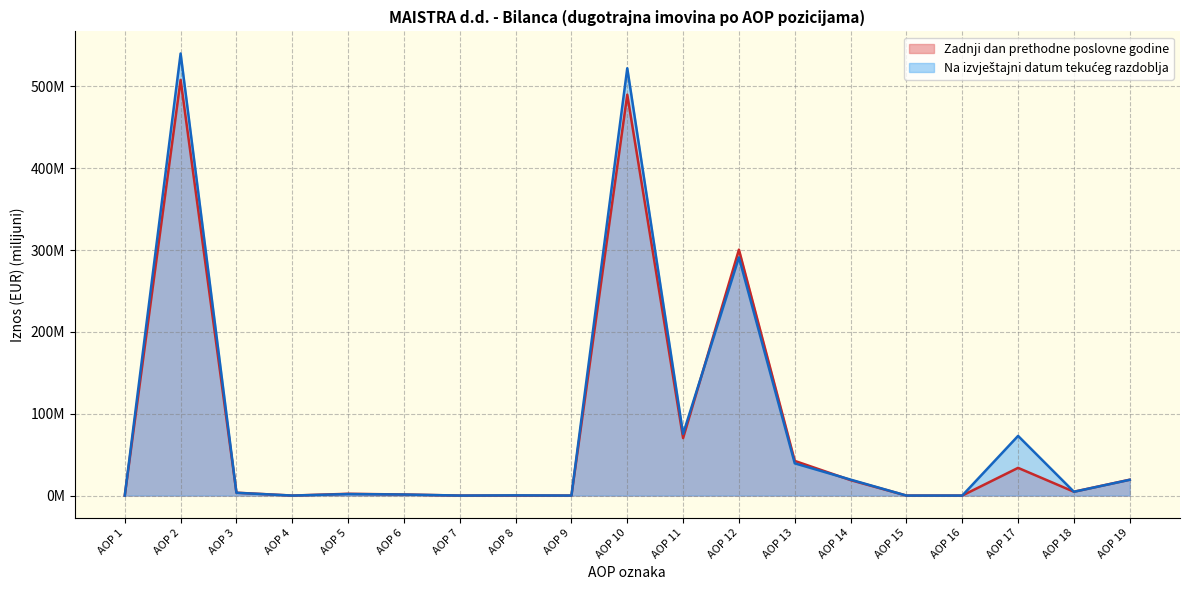

How many categories are shown in the chart?

19